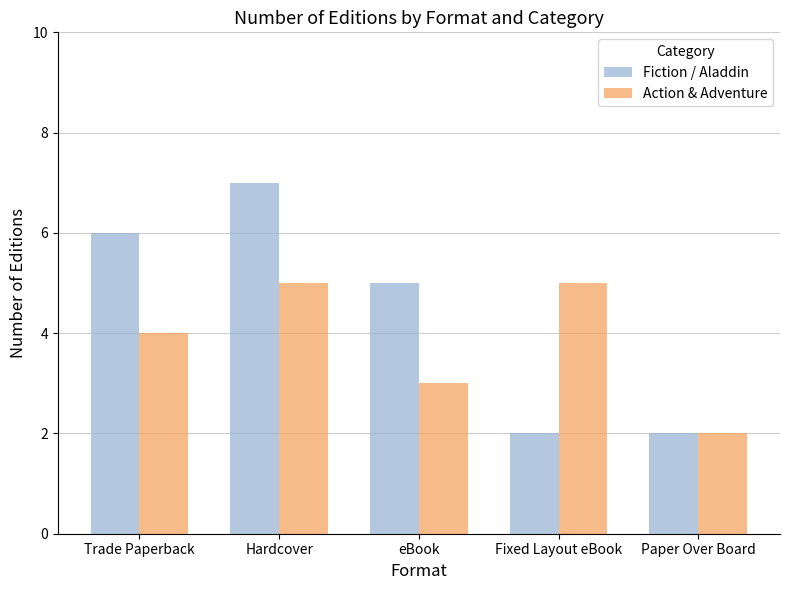

Is the value of Fiction / Aladdin at Paper Over Board greater than the value of Action & Adventure at eBook?

No